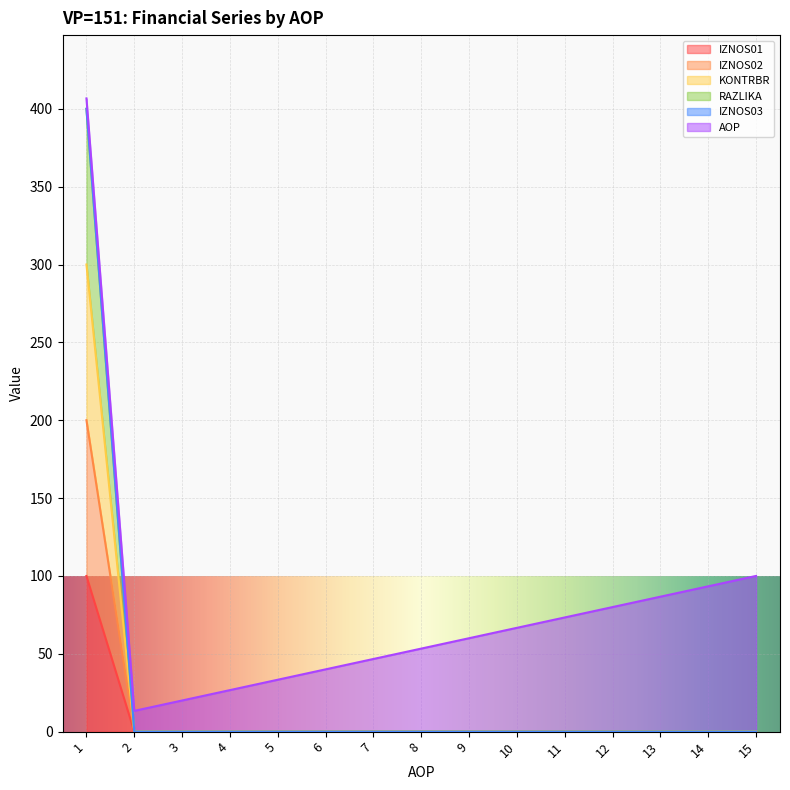

What is the highest value of the RAZLIKA series?

400